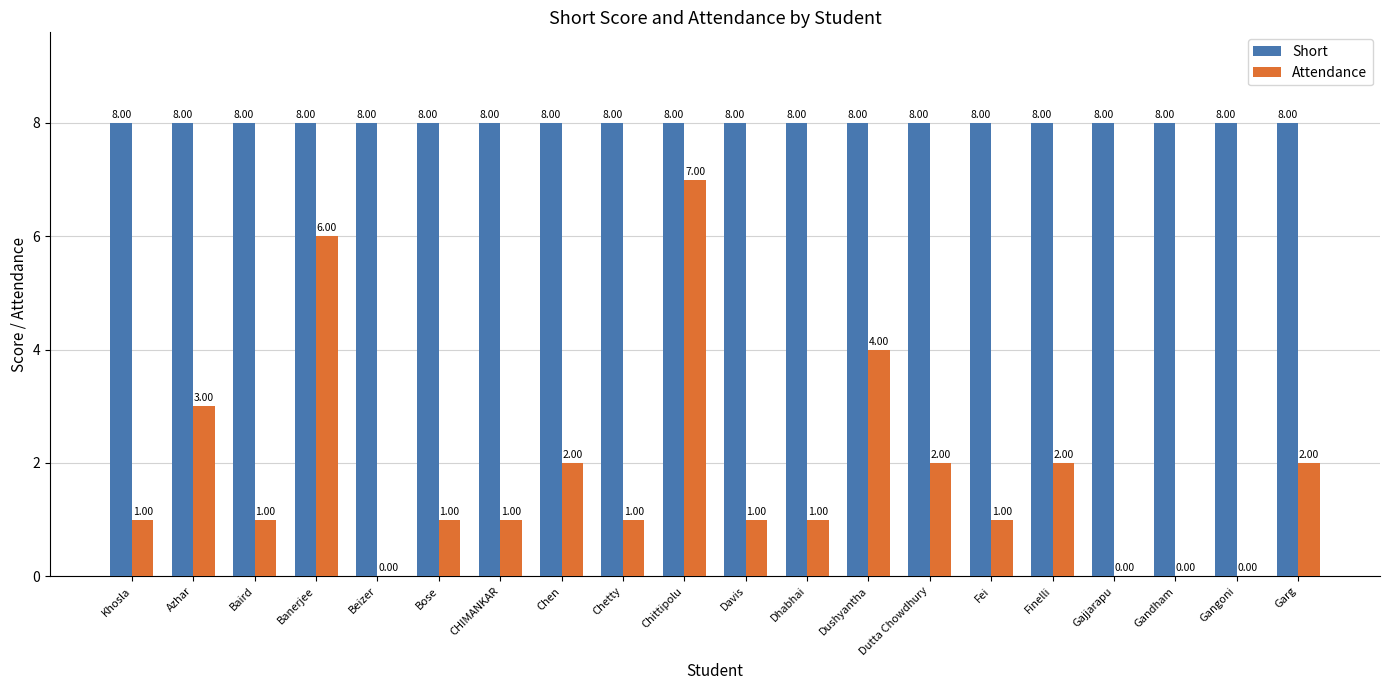

What is the sum of the Attendance values at Dushyantha and CHIMANKAR?

5